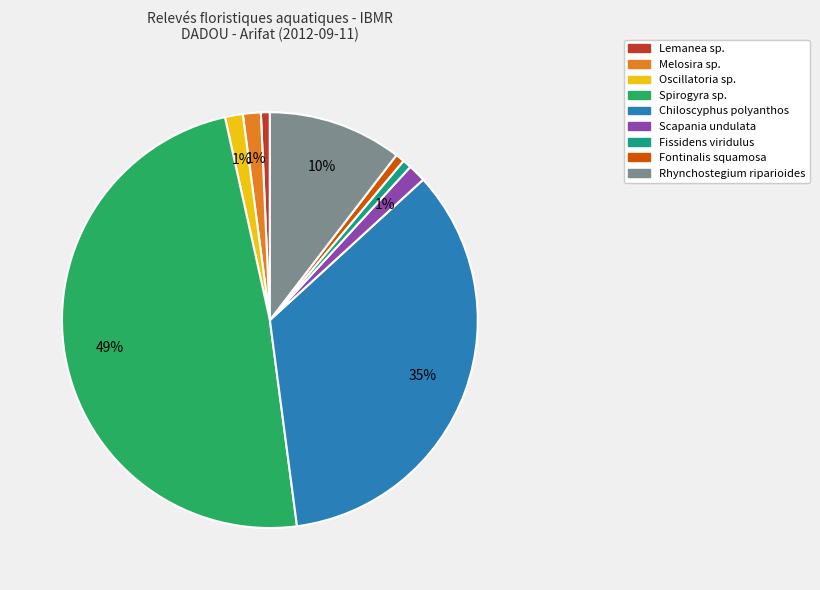

Is there a majority slice in this chart?

No